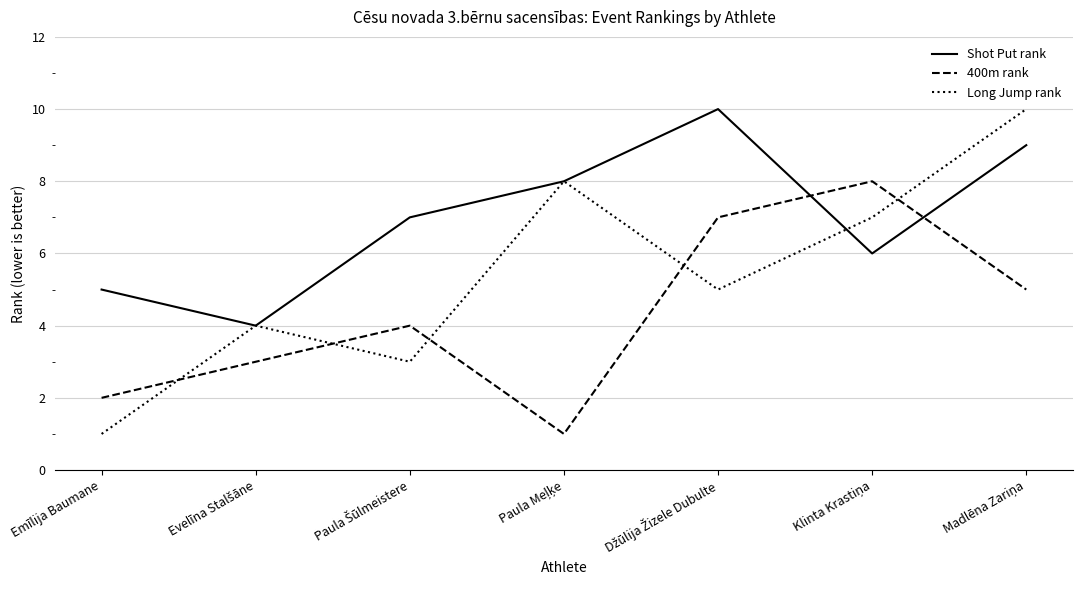

True or false: Shot Put rank has a value of 9 at Emīlija Baumane.

False